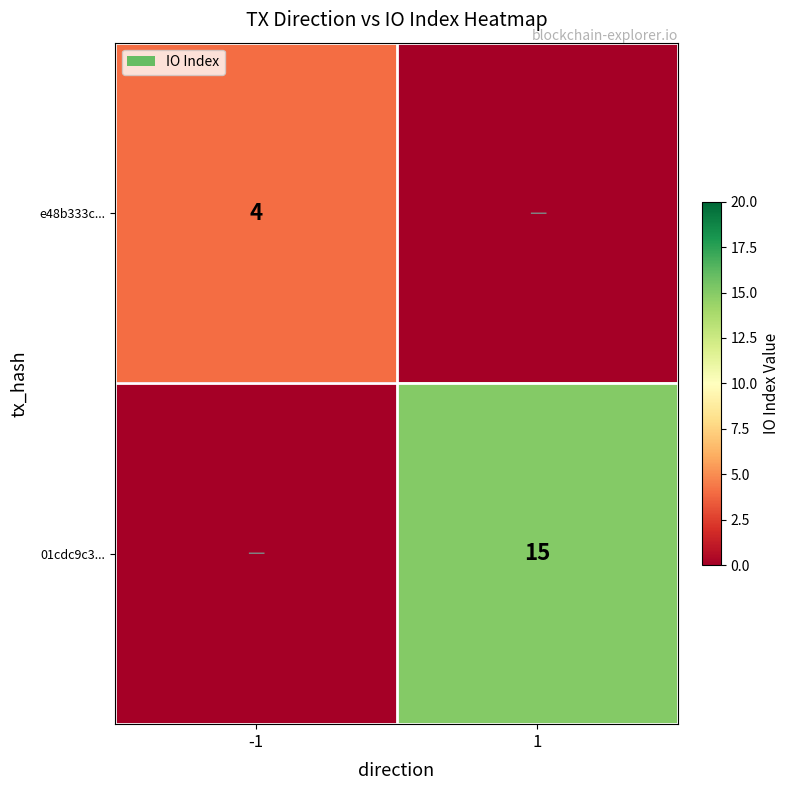

The value of e48b333c... at -1 is 2. True or false?

False